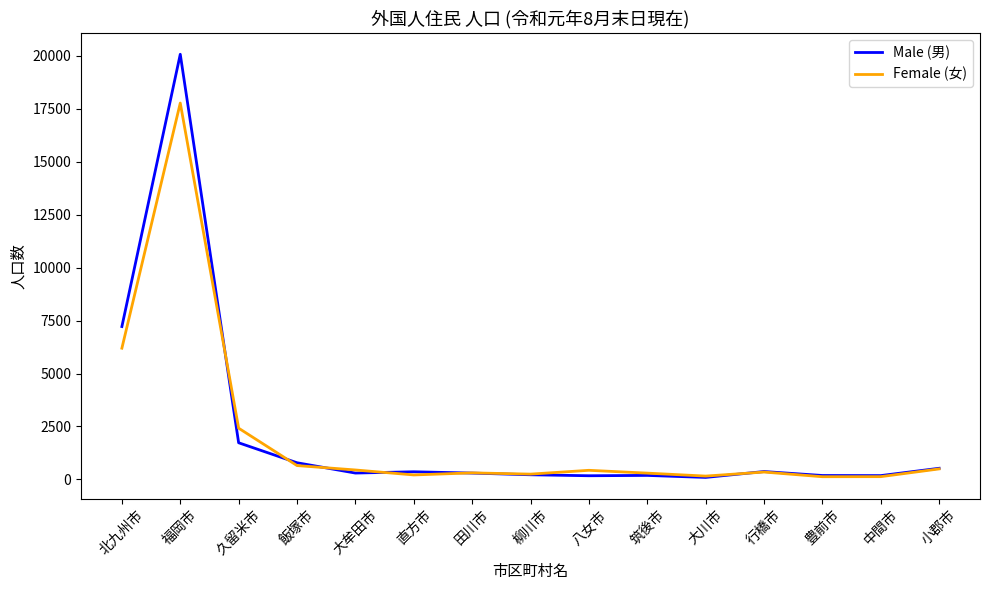

Which series has the largest range (max minus min)?

Male (男)